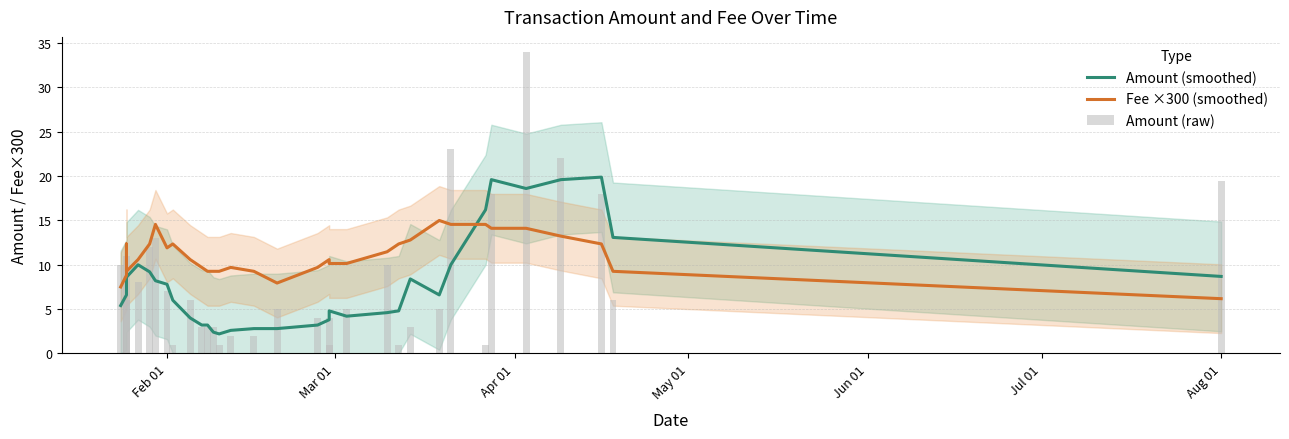

What are all the series names shown in the legend?

Amount (smoothed), Fee ×300 (smoothed), Amount (raw)